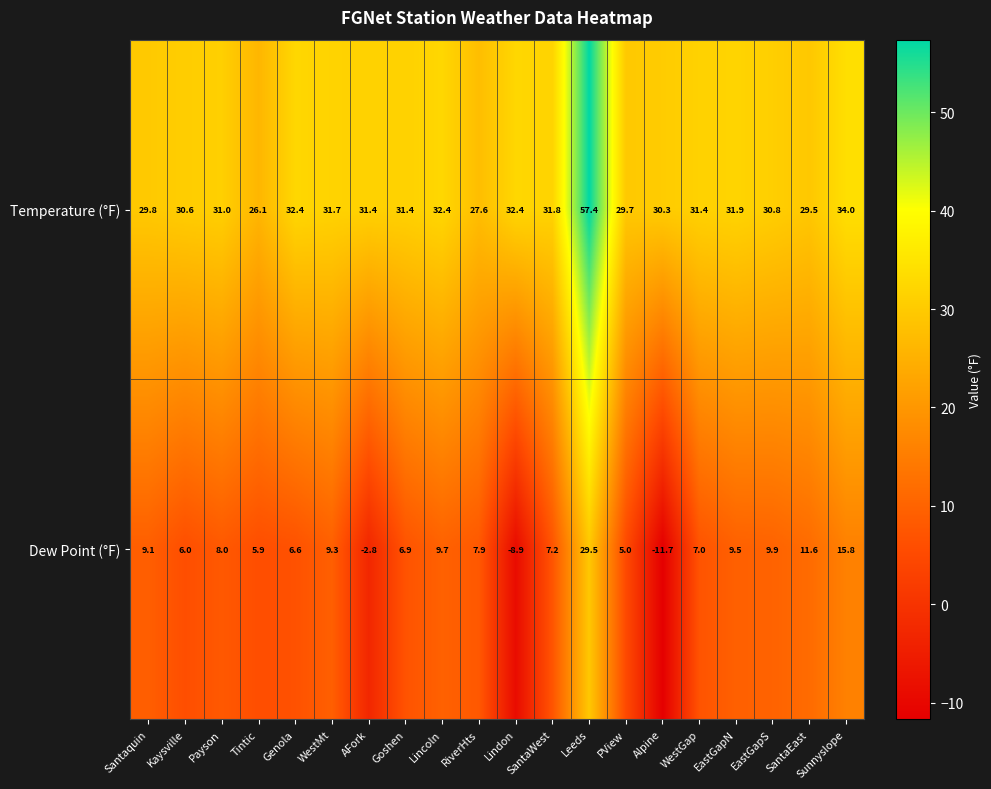

How many series are shown in this chart?

2